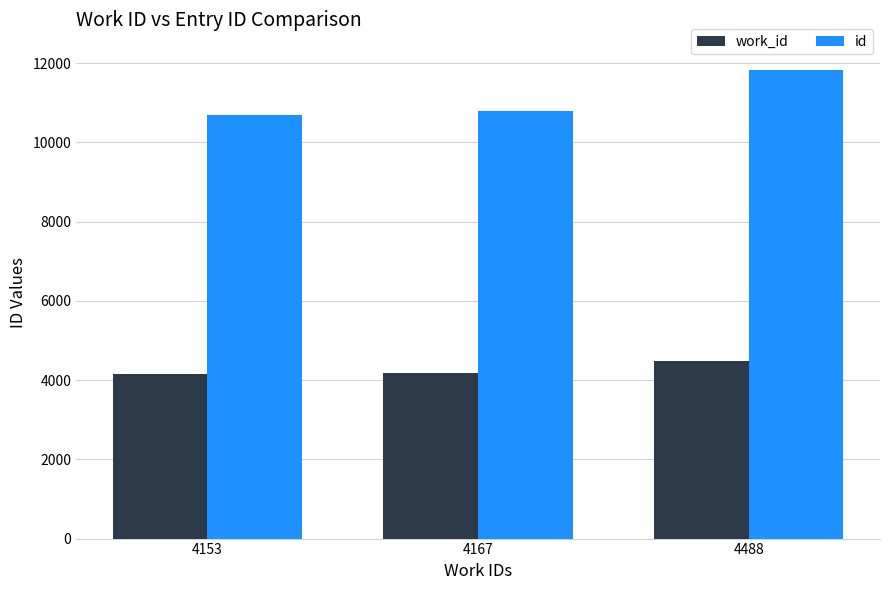

Is the value of id at 4153 greater than the value of work_id at 4153?

Yes